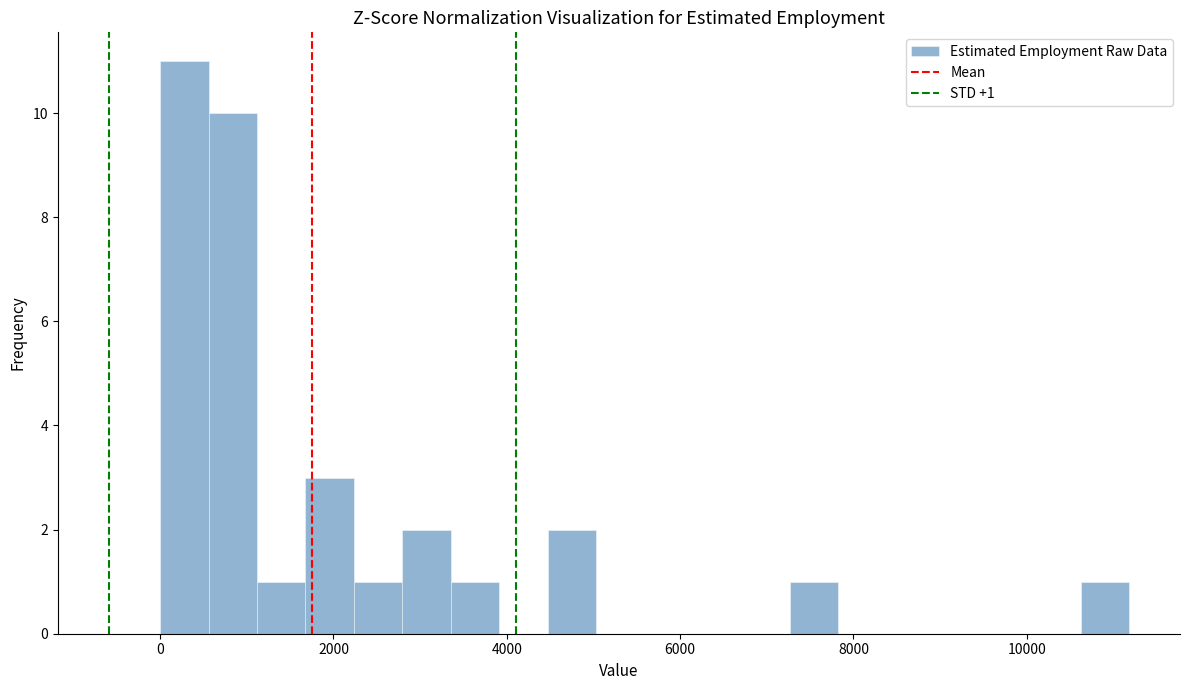

Around what value on the x-axis is the tallest bar? Give the approximate position of its centre, as read against the axis.

200